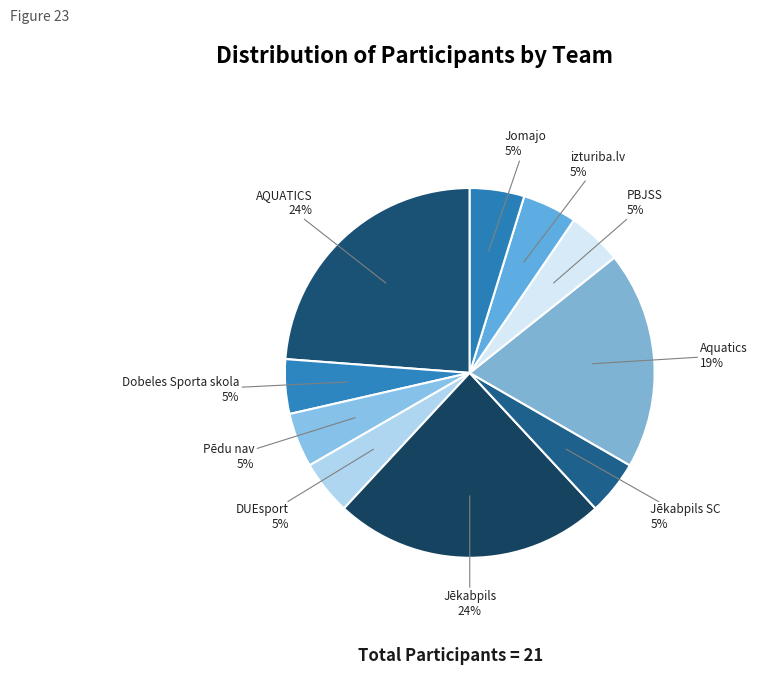

Count the number of slices in the pie.

10